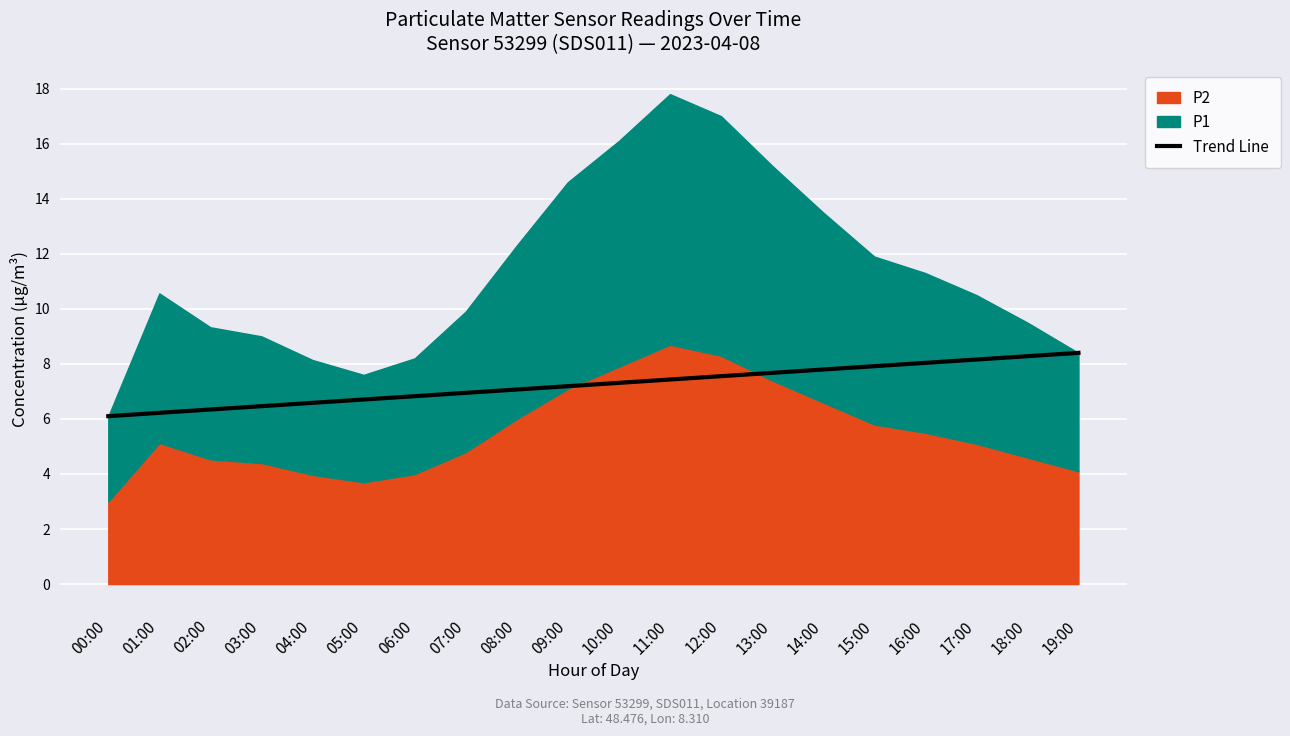

The Trend Line series shows 11.8 at 09:00. True or false?

False